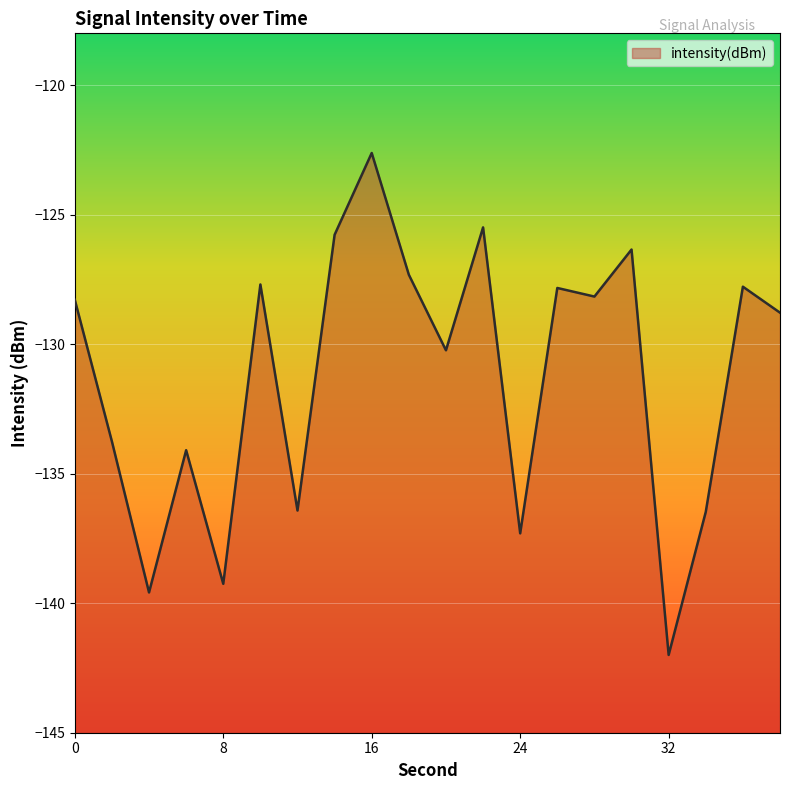

The chart shows a value of -139.3 at 8. True or false?

True